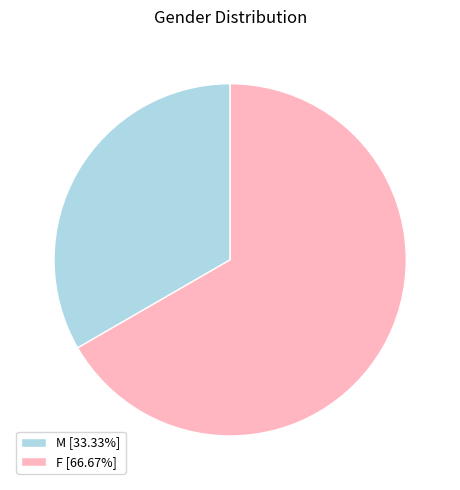

How many slices are in this pie chart?

2